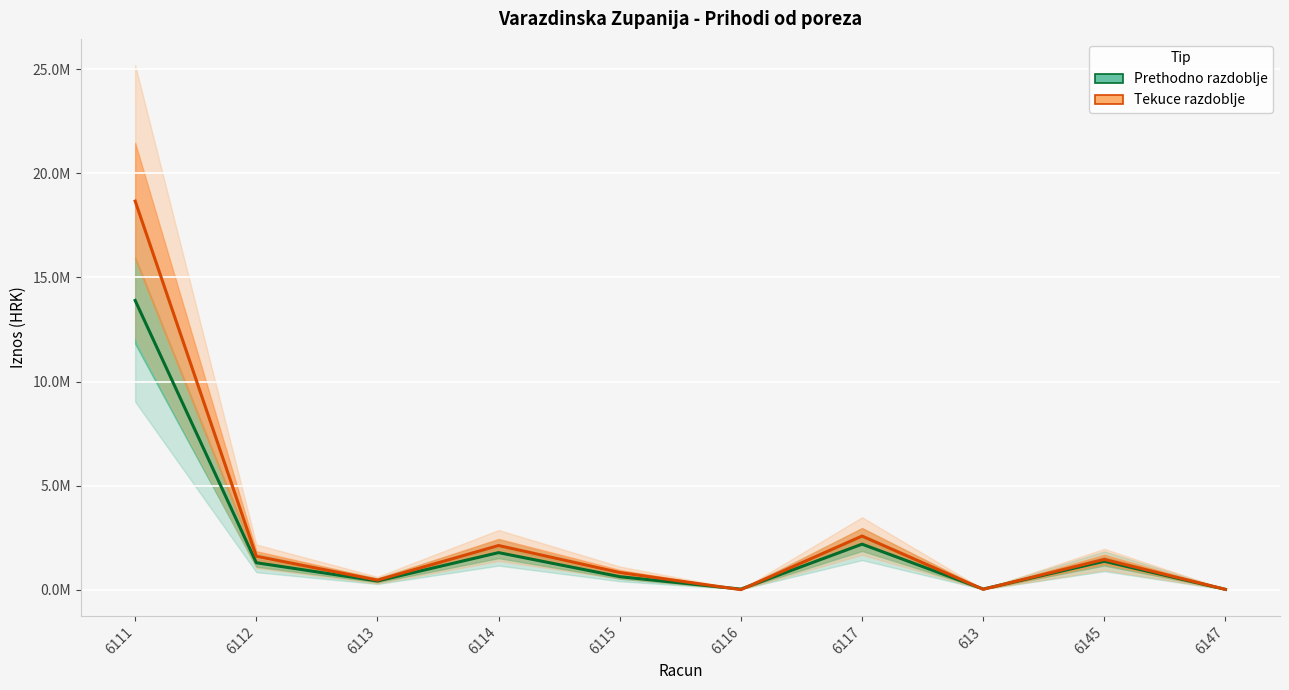

The Prethodno razdoblje series shows 13897176.4 at 6111. True or false?

True